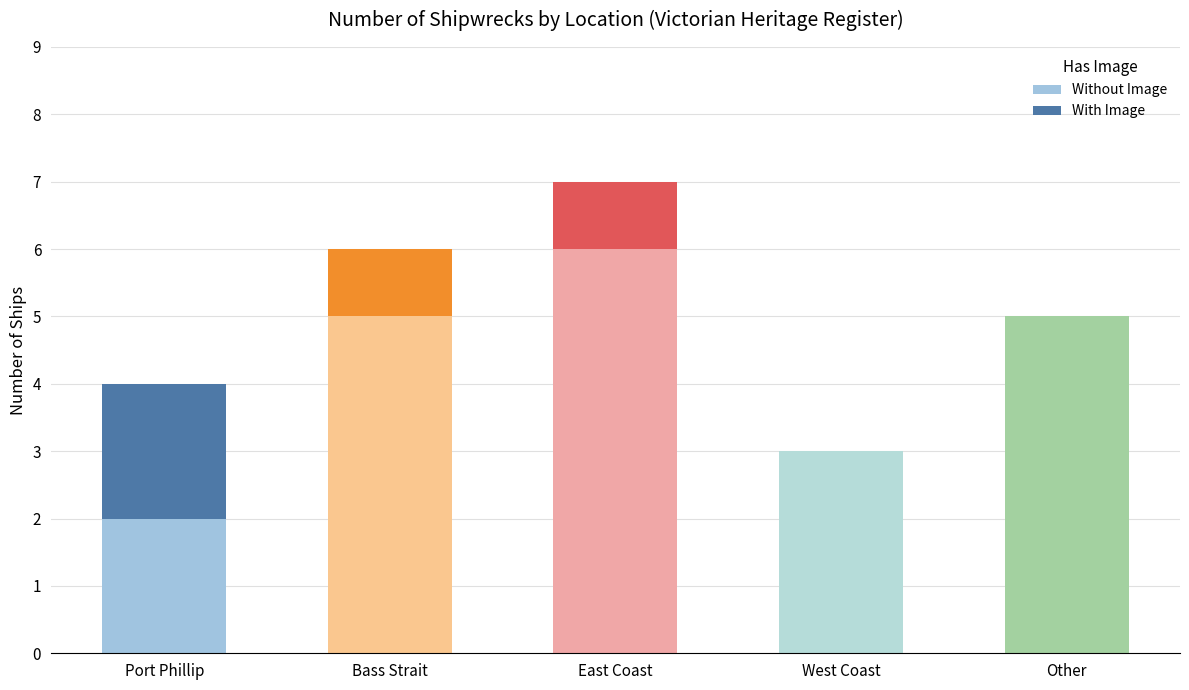

What is the maximum value for Without Image?

6